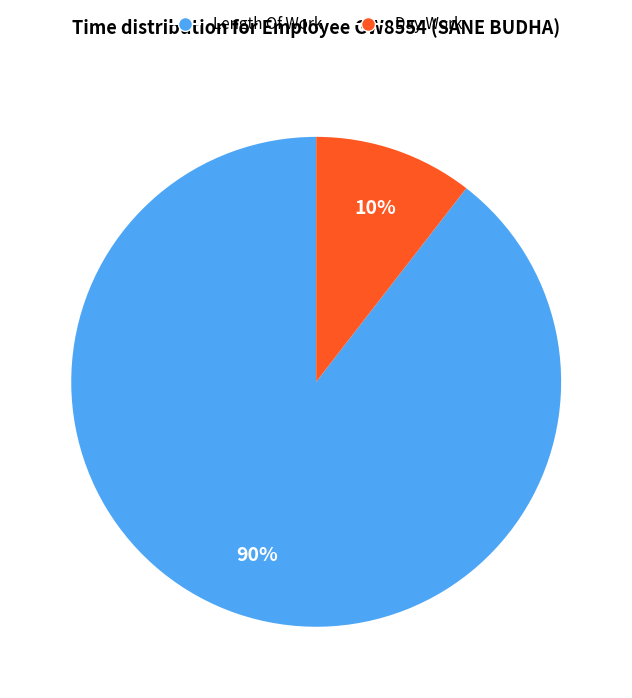

Which slice is the smallest?

Day Work